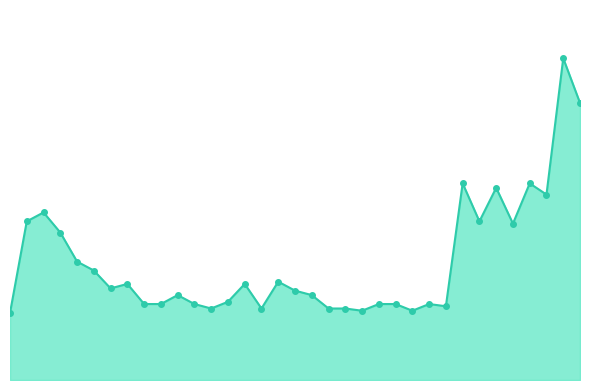

What is the greatest value displayed?

2.4